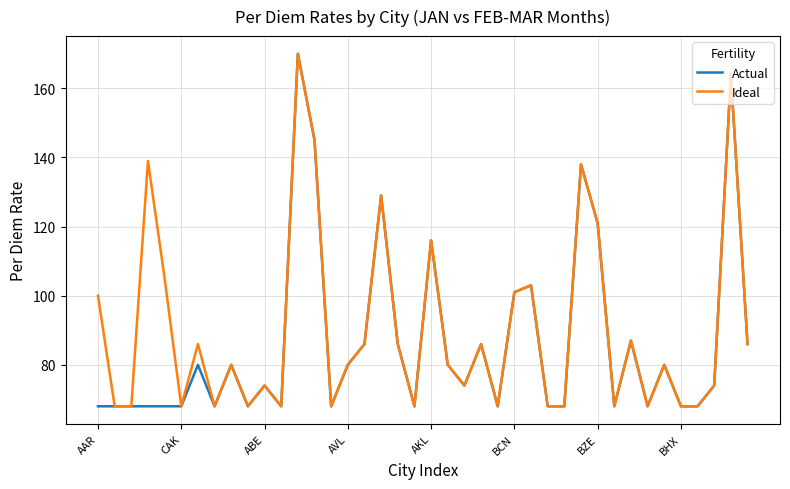

Count the number of categories in the chart.

40